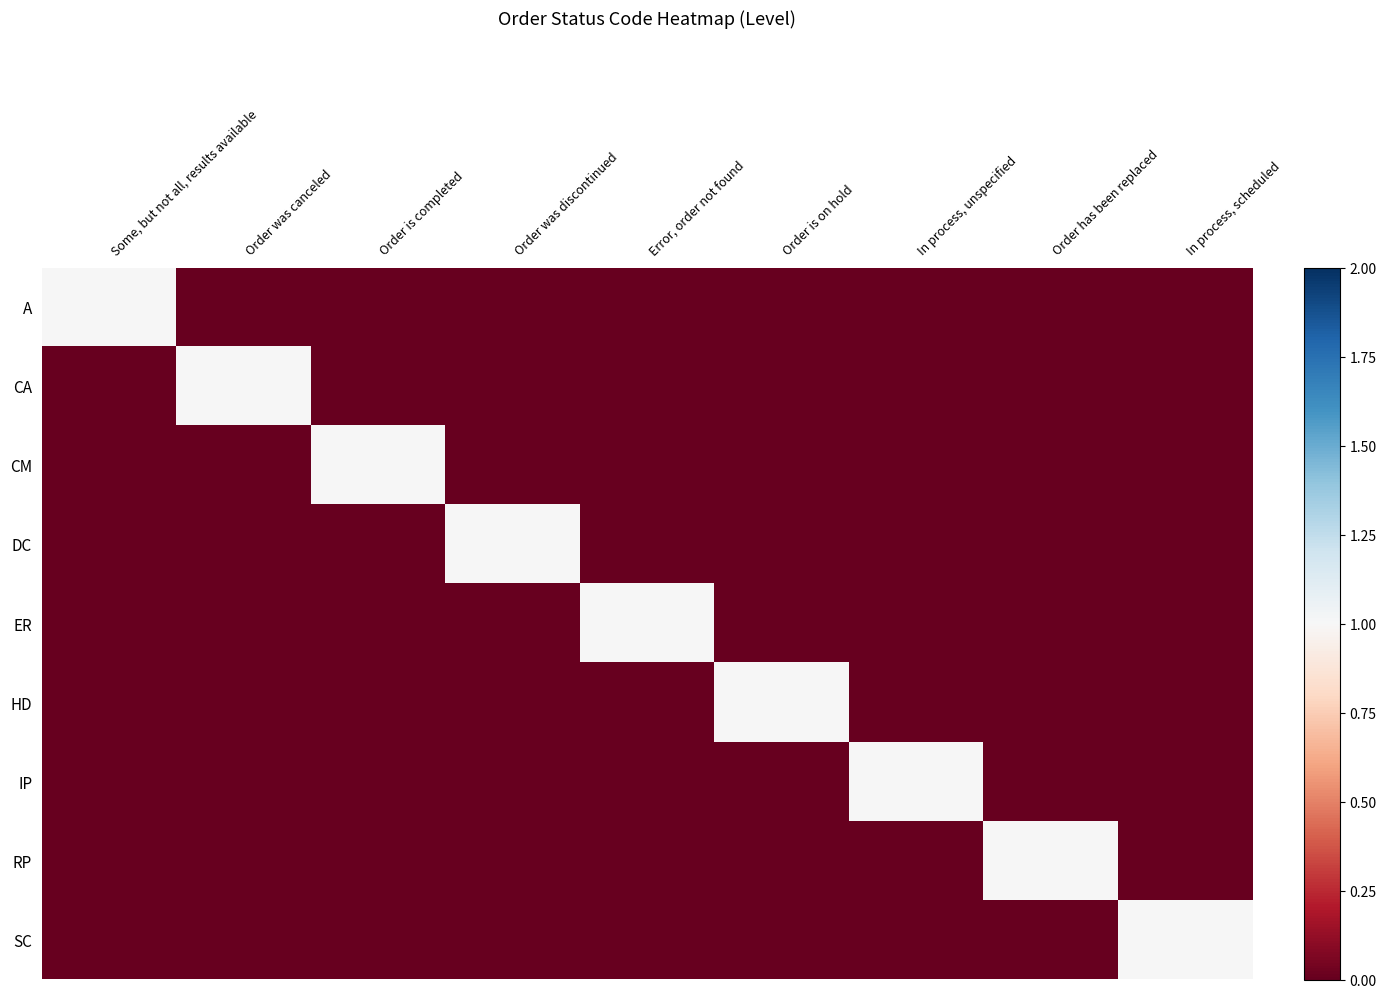

Reading left to right, list all the values displayed in this chart.

A: Some, but not all, results available=1	Order was canceled=0	Order is completed=0	Order was discontinued=0	Error, order not found=0	Order is on hold=0	In process, unspecified=0	Order has been replaced=0	In process, scheduled=0
CA: Some, but not all, results available=0	Order was canceled=1	Order is completed=0	Order was discontinued=0	Error, order not found=0	Order is on hold=0	In process, unspecified=0	Order has been replaced=0	In process, scheduled=0
CM: Some, but not all, results available=0	Order was canceled=0	Order is completed=1	Order was discontinued=0	Error, order not found=0	Order is on hold=0	In process, unspecified=0	Order has been replaced=0	In process, scheduled=0
DC: Some, but not all, results available=0	Order was canceled=0	Order is completed=0	Order was discontinued=1	Error, order not found=0	Order is on hold=0	In process, unspecified=0	Order has been replaced=0	In process, scheduled=0
ER: Some, but not all, results available=0	Order was canceled=0	Order is completed=0	Order was discontinued=0	Error, order not found=1	Order is on hold=0	In process, unspecified=0	Order has been replaced=0	In process, scheduled=0
HD: Some, but not all, results available=0	Order was canceled=0	Order is completed=0	Order was discontinued=0	Error, order not found=0	Order is on hold=1	In process, unspecified=0	Order has been replaced=0	In process, scheduled=0
IP: Some, but not all, results available=0	Order was canceled=0	Order is completed=0	Order was discontinued=0	Error, order not found=0	Order is on hold=0	In process, unspecified=1	Order has been replaced=0	In process, scheduled=0
RP: Some, but not all, results available=0	Order was canceled=0	Order is completed=0	Order was discontinued=0	Error, order not found=0	Order is on hold=0	In process, unspecified=0	Order has been replaced=1	In process, scheduled=0
SC: Some, but not all, results available=0	Order was canceled=0	Order is completed=0	Order was discontinued=0	Error, order not found=0	Order is on hold=0	In process, unspecified=0	Order has been replaced=0	In process, scheduled=1